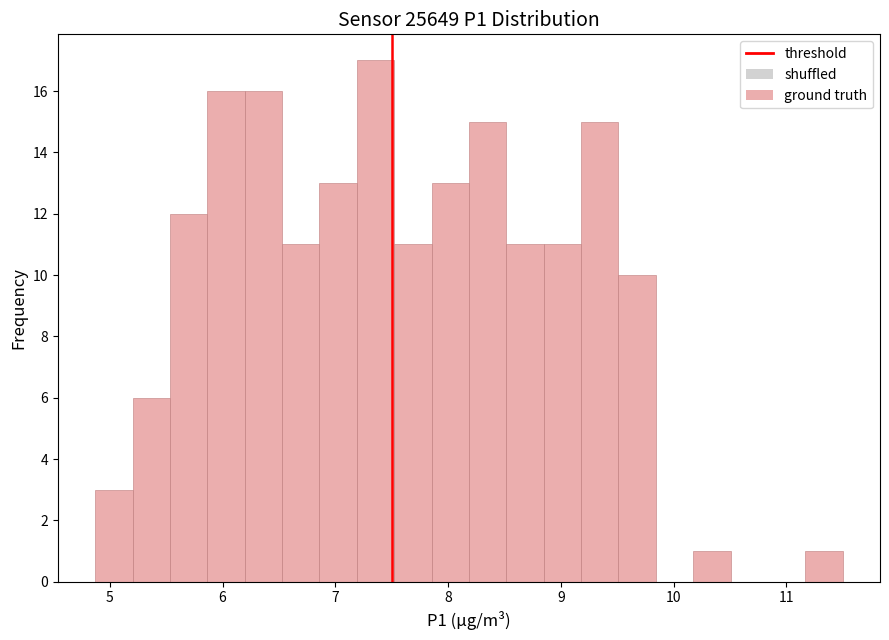

Read against the x-axis, roughly where is the centre of the tallest bar?

7.4